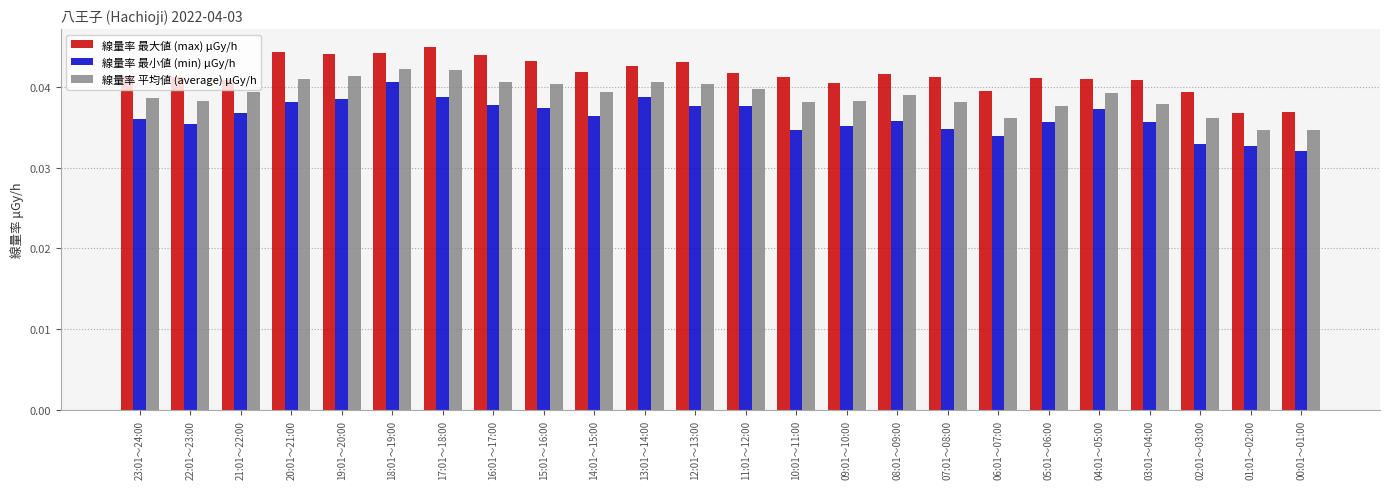

What is the label of the 15th bar from the right?

14:01～15:00